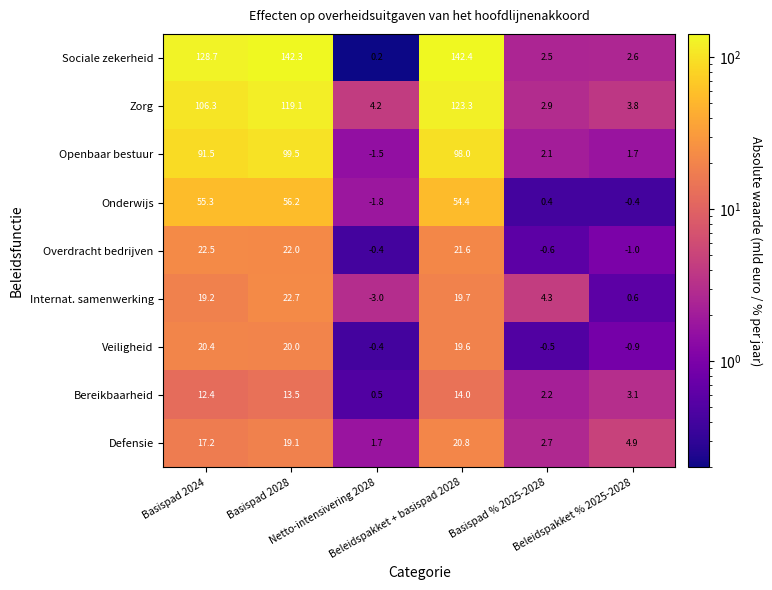

What is the average value of the Bereikbaarheid series?

7.6